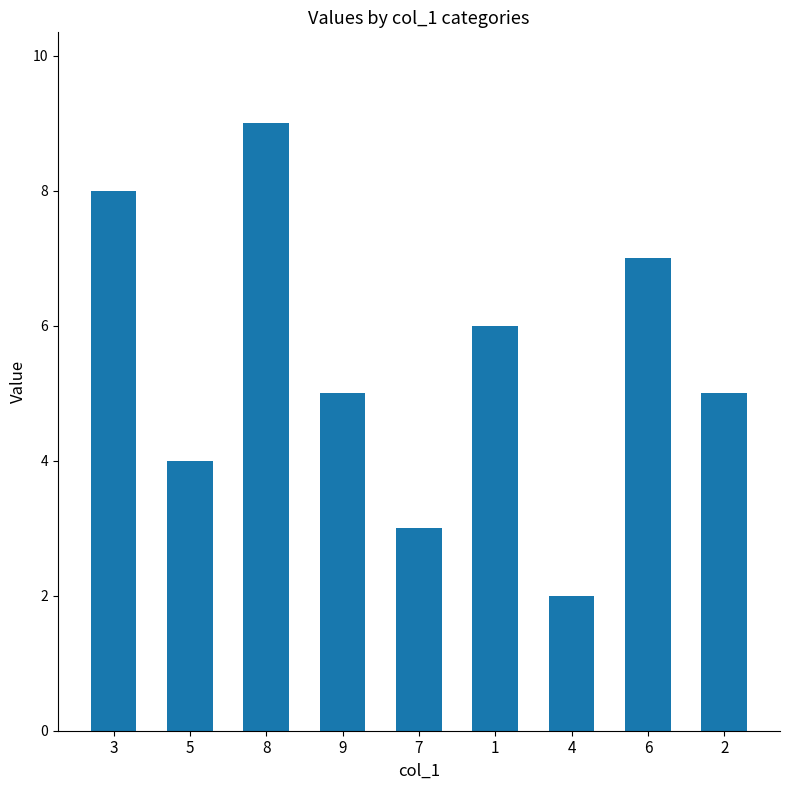

True or false: the data shows 5 at 2.

True